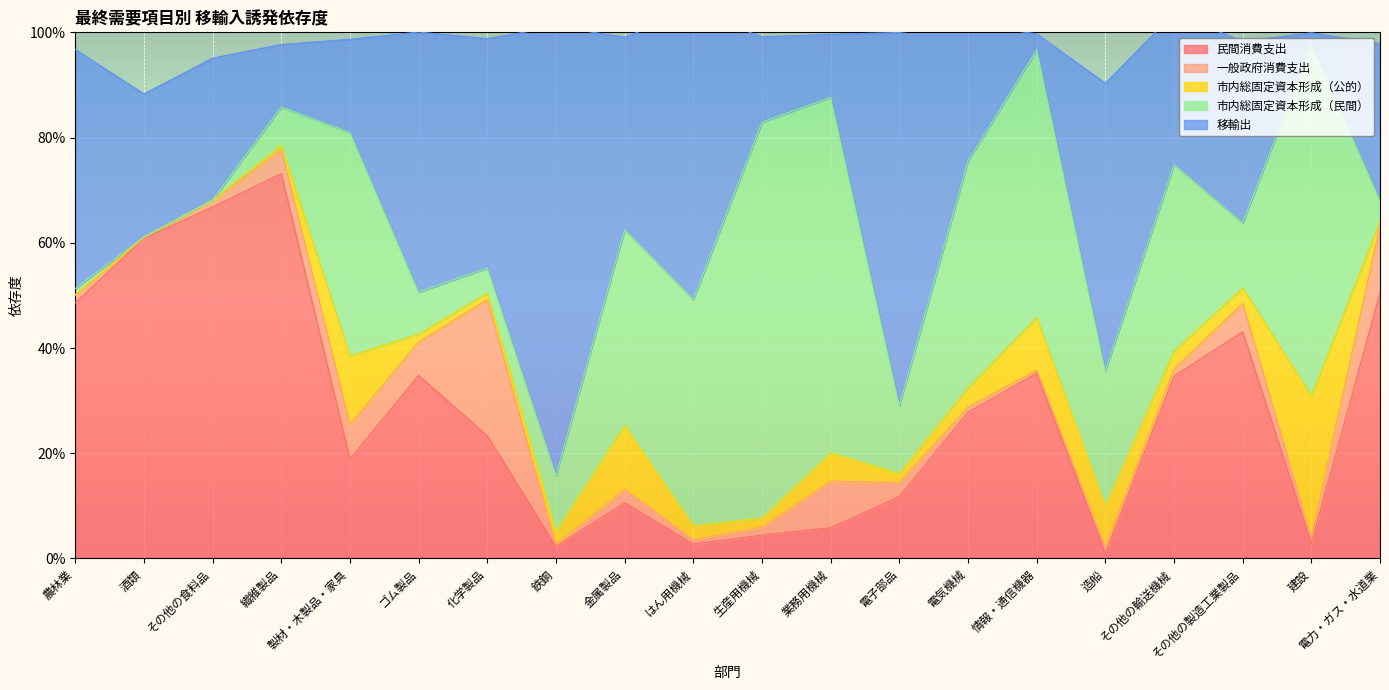

Does the chart display data point markers on the line(s)?

No